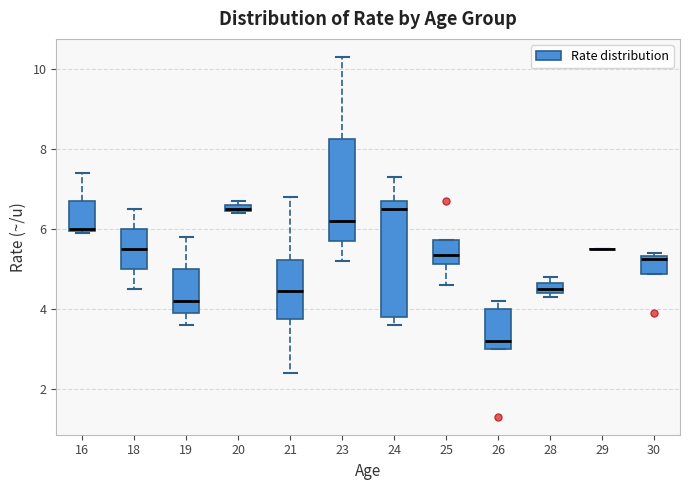

Comparing the boxes themselves (not the whiskers), which one is the tallest?

24